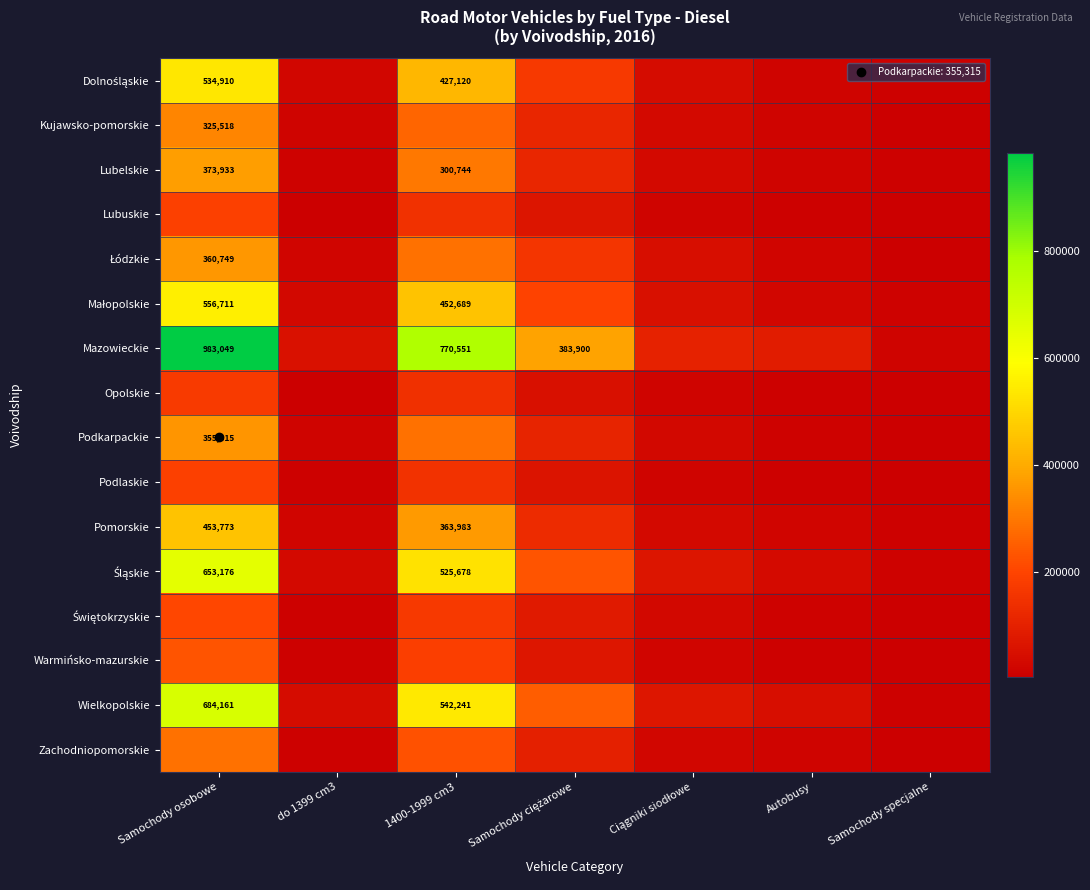

Is the value of Kujawsko-pomorskie at do 1399 cm3 greater than the value of Małopolskie at Samochody osobowe?

No